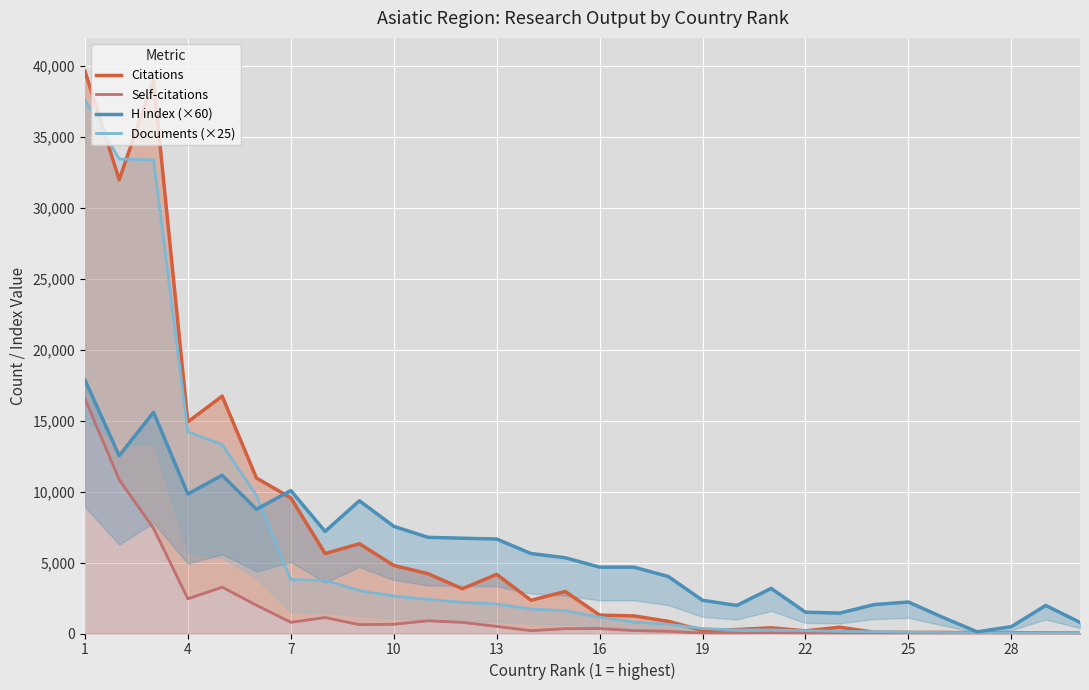

True or false: Documents (×25) has more than 1 interior local peaks.

False